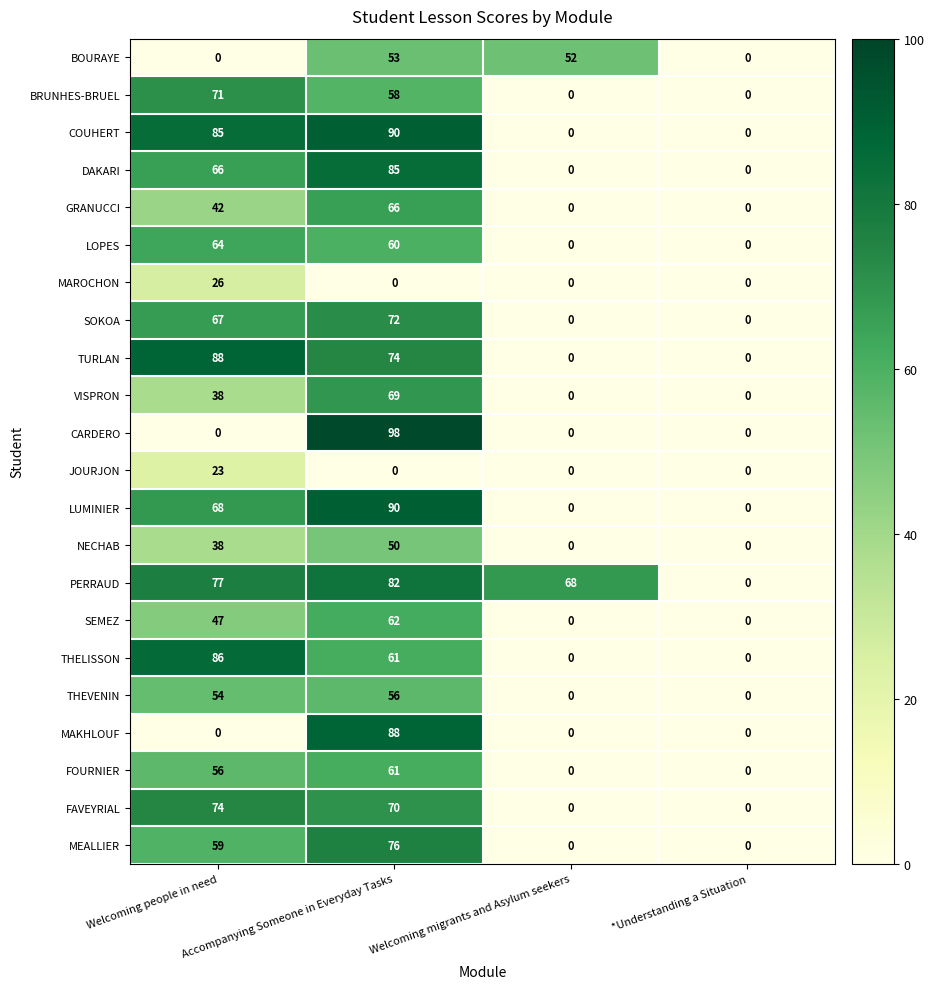

What is the maximum value shown in the chart?

98